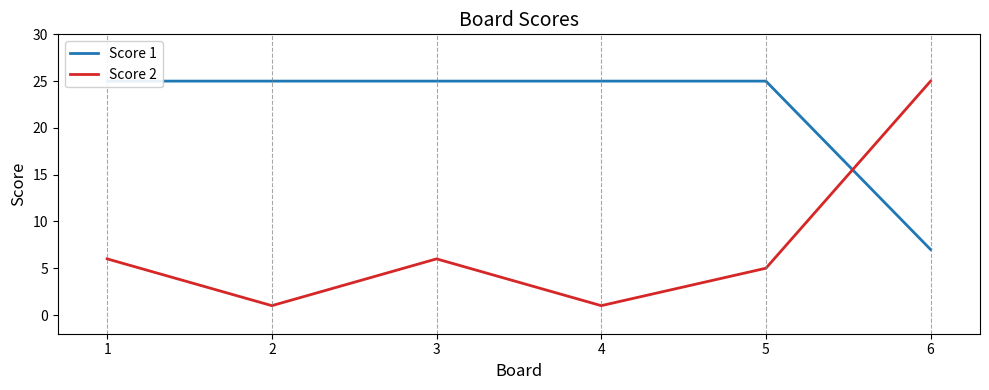

Is it true that Score 2 equals 1 at 4?

False